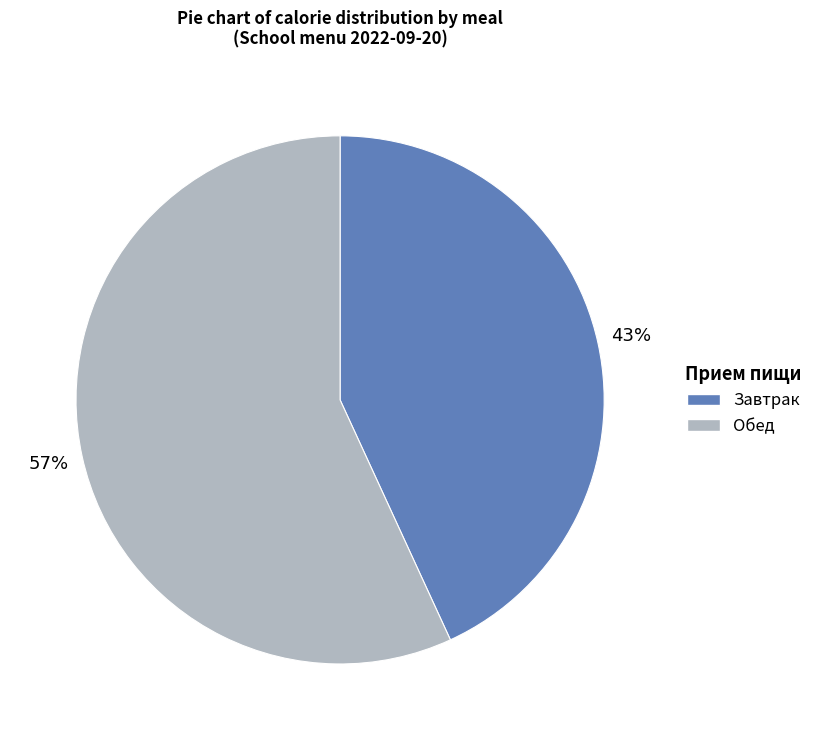

To the nearest percent, what is the average slice percentage?

50%